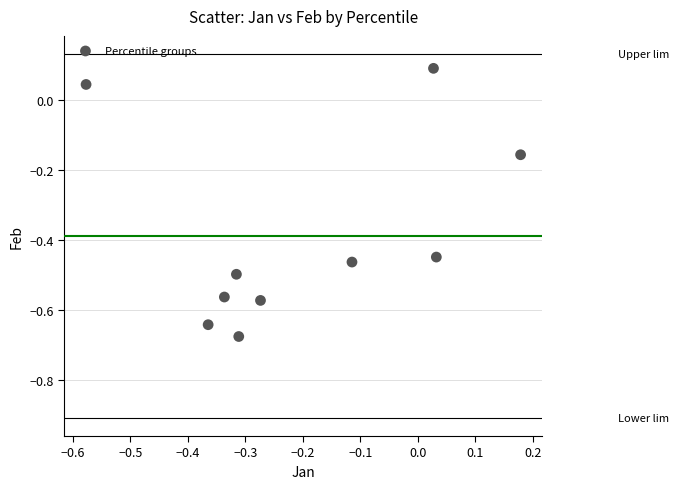

What is the range of Y values (max minus min)?

0.8